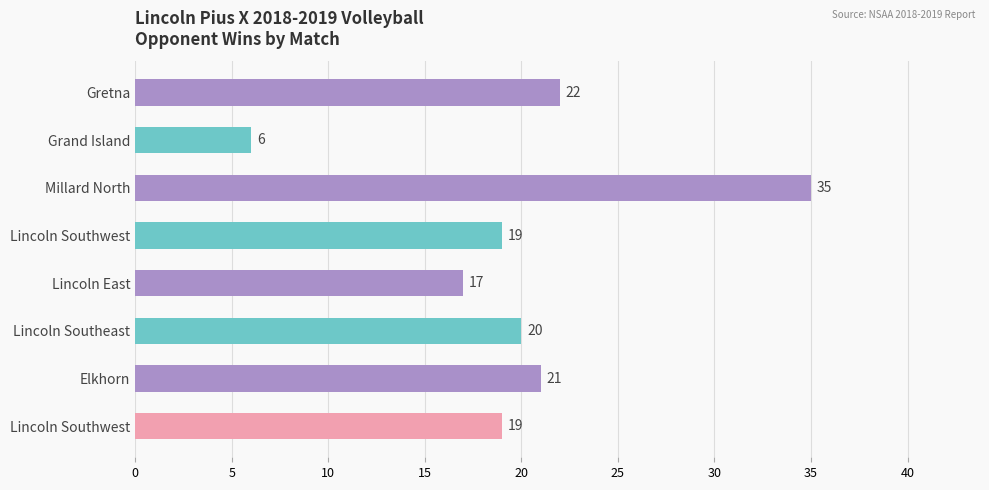

How many series are shown in this chart?

1